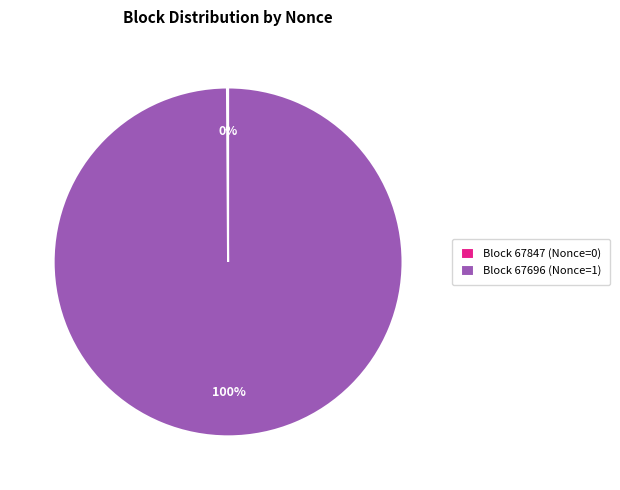

To the nearest percent, what is the difference between the largest and smallest slice percentages?

100%